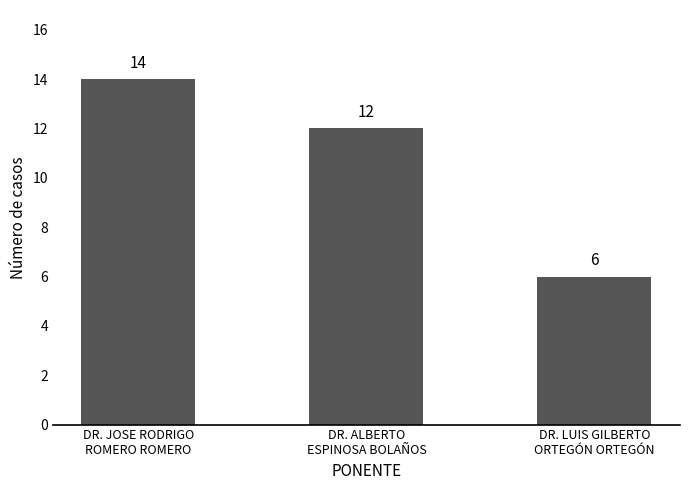

How many distinct data groups are displayed?

1